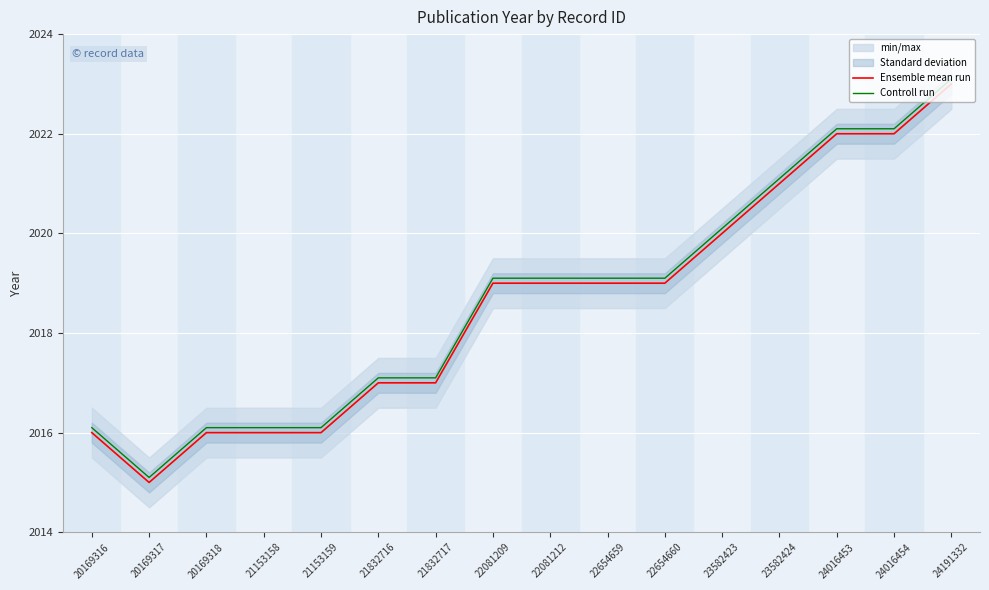

Reading right to left, list all the values displayed in this chart.

Ensemble mean run: 24191332=2023.0	24016454=2022.0	24016453=2022.0	23582424=2021.0	23582423=2020.0	22654660=2019.0	22654659=2019.0	22081212=2019.0	22081209=2019.0	21832717=2017.0	21832716=2017.0	21153159=2016.0	21153158=2016.0	20169318=2016.0	20169317=2015.0	20169316=2016.0
Controll run: 24191332=2023.1	24016454=2022.1	24016453=2022.1	23582424=2021.1	23582423=2020.1	22654660=2019.1	22654659=2019.1	22081212=2019.1	22081209=2019.1	21832717=2017.1	21832716=2017.1	21153159=2016.1	21153158=2016.1	20169318=2016.1	20169317=2015.1	20169316=2016.1